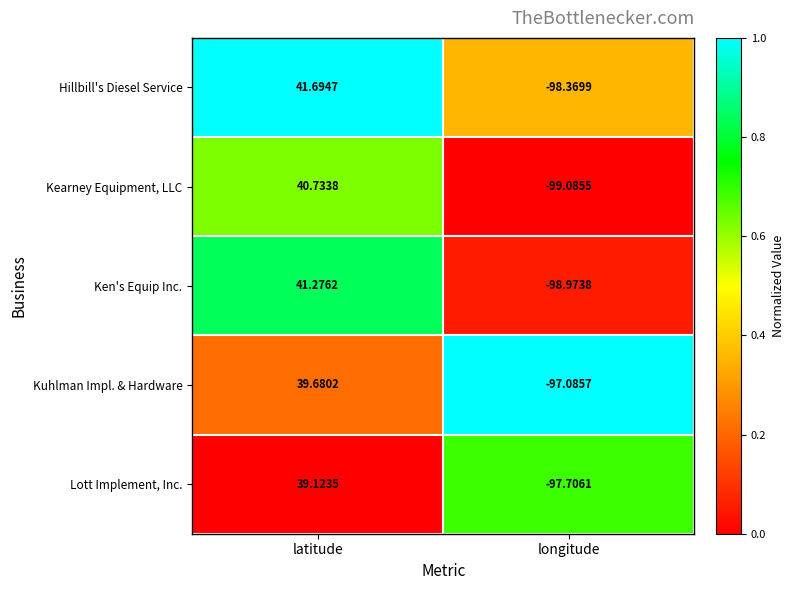

Where is Kuhlman Impl. & Hardware nearest to the value -28?

latitude